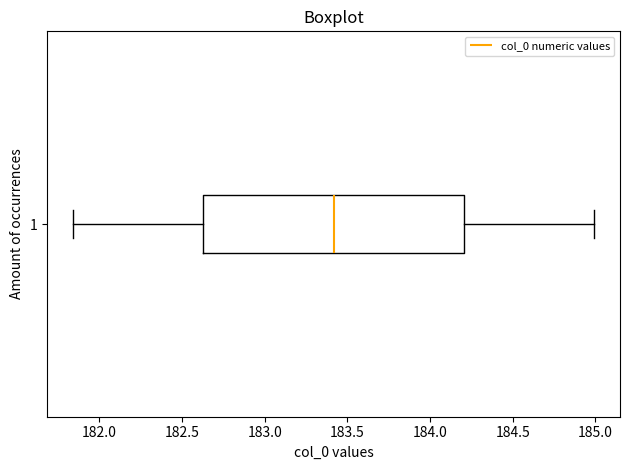

Transcribe this box plot: give where the median line is, the range the box spans, and where the two whiskers end, as read against the x-axis. The values are not printed on the chart, so give them approximately, as read against the axis.

median 183.40, box 182.65 to 184.20, whiskers 181.85 to 185.00